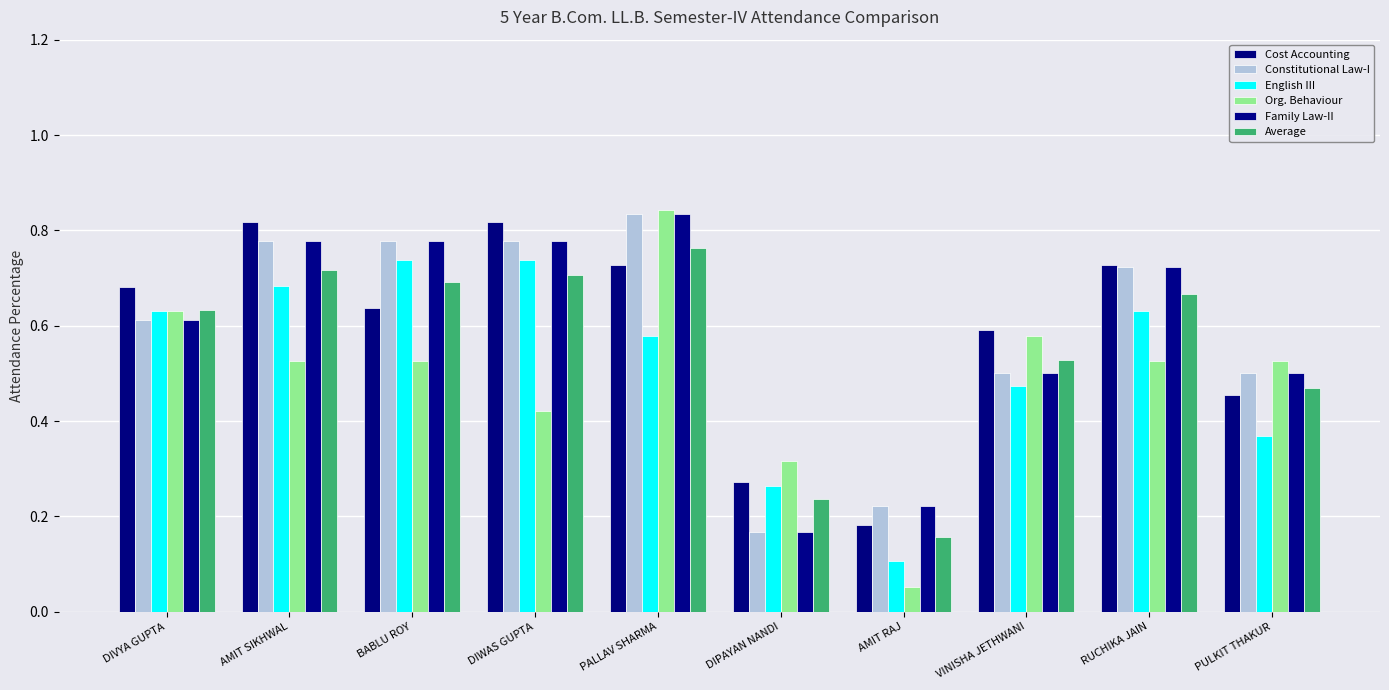

Which label corresponds to the smallest value in the chart?

AMIT RAJ